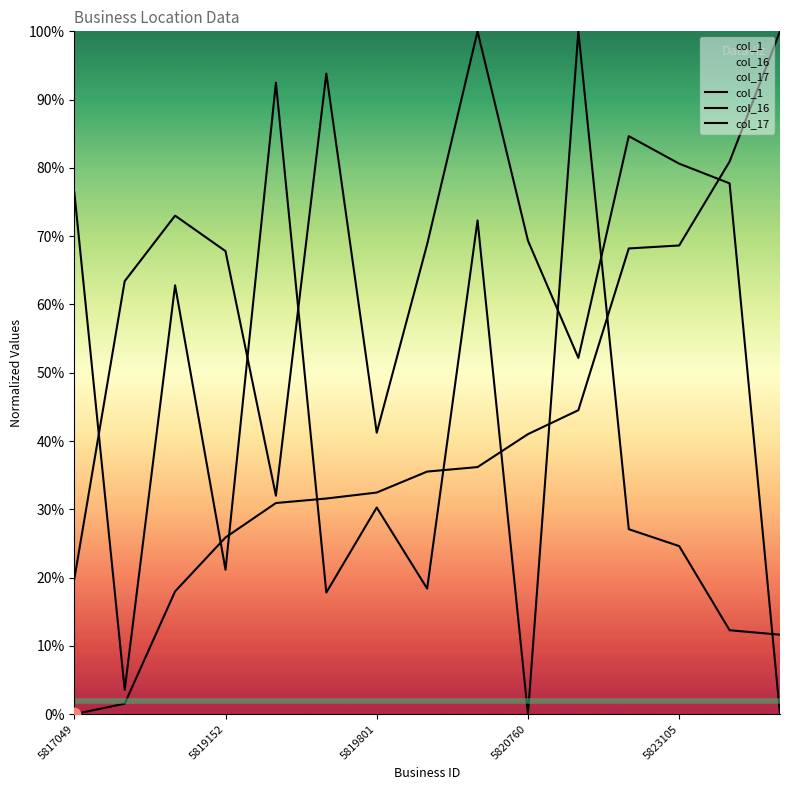

What is the total value across all series at 5820760?

1.1